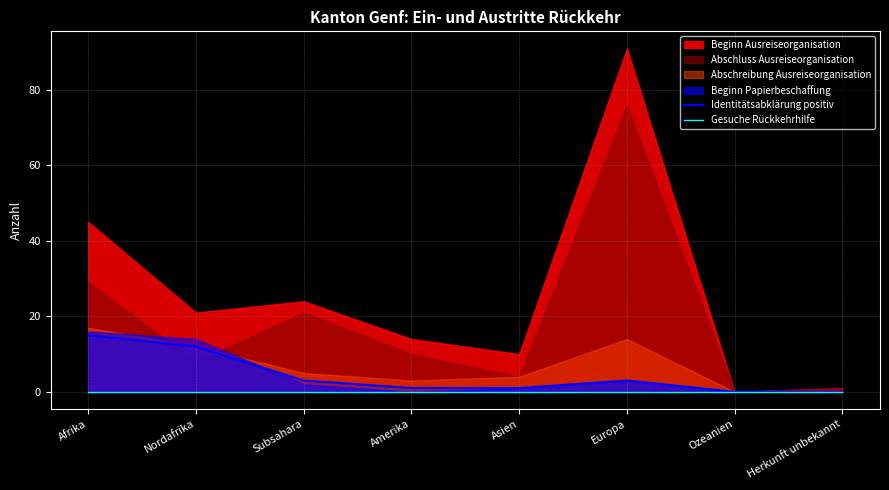

The Identitätsabklärung positiv series shows 0 at Herkunft unbekannt. True or false?

True